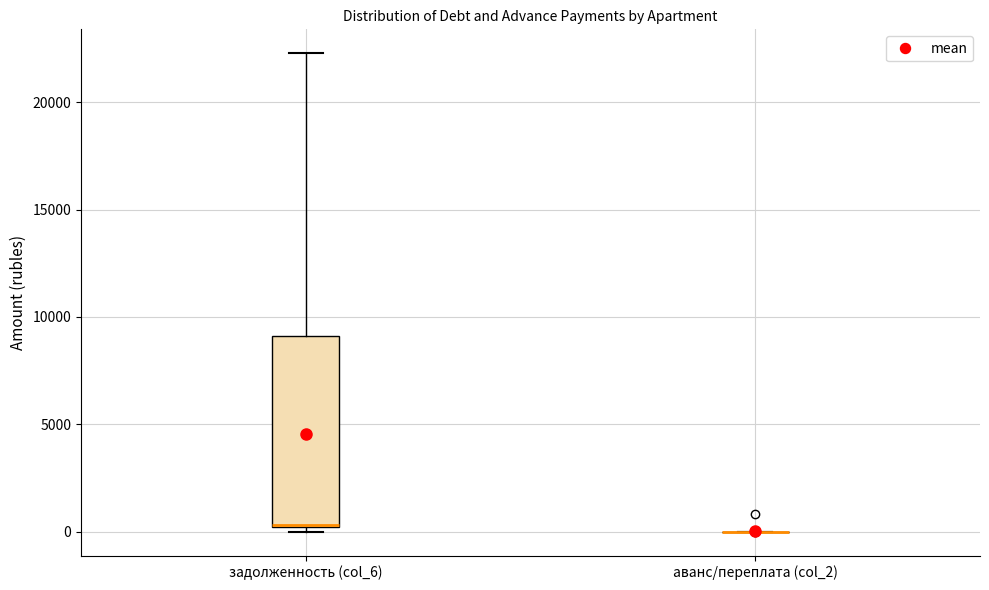

Comparing the boxes themselves (not the whiskers), which one is the tallest?

задолженность (col_6)